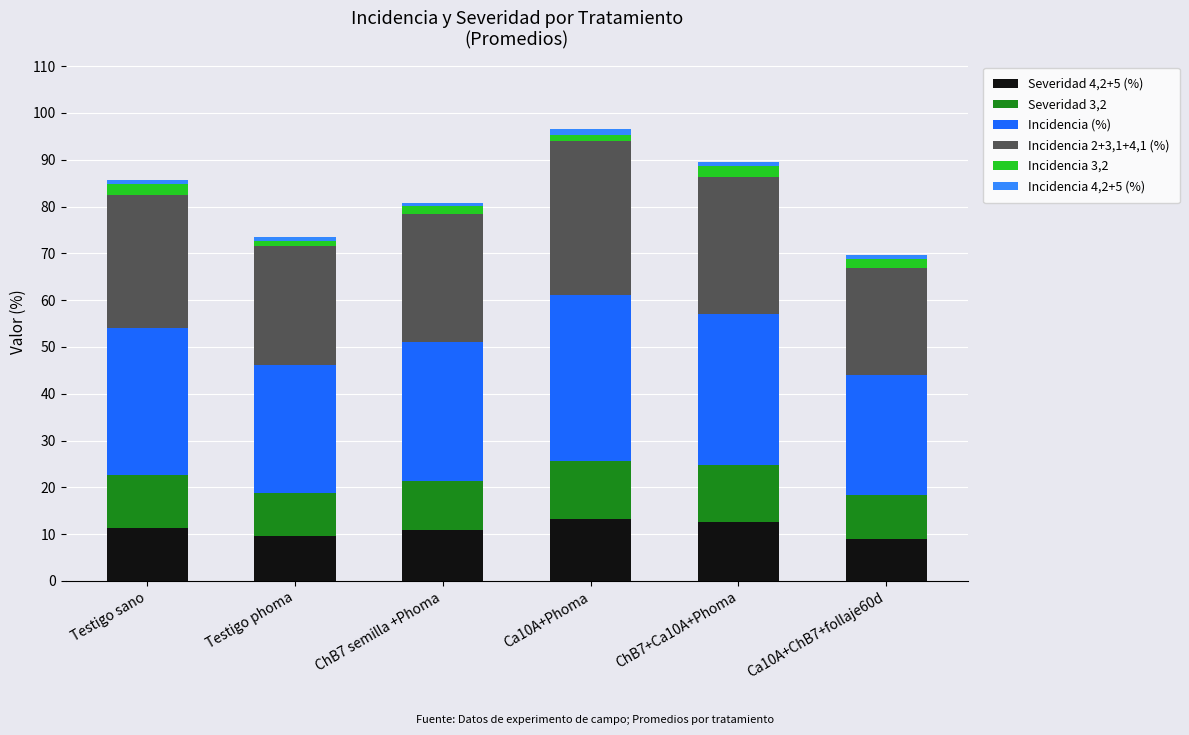

The value of Severidad 4,2+5 (%) at Testigo phoma is 9.5. True or false?

True